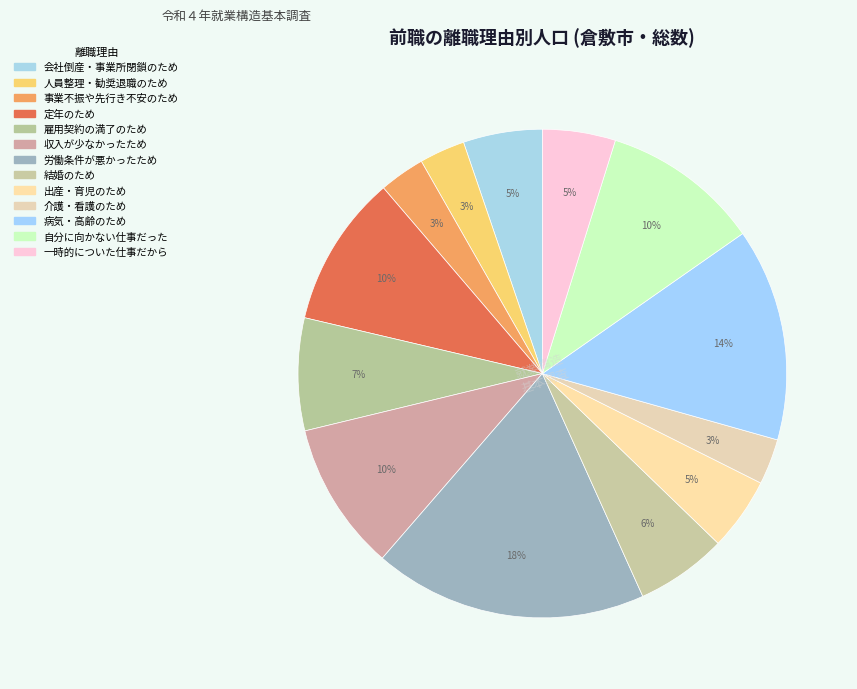

How many segments does this pie chart have?

13